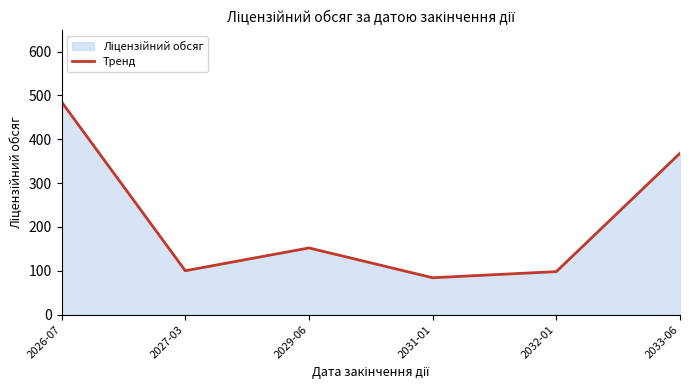

How many lines are shown in the chart?

1